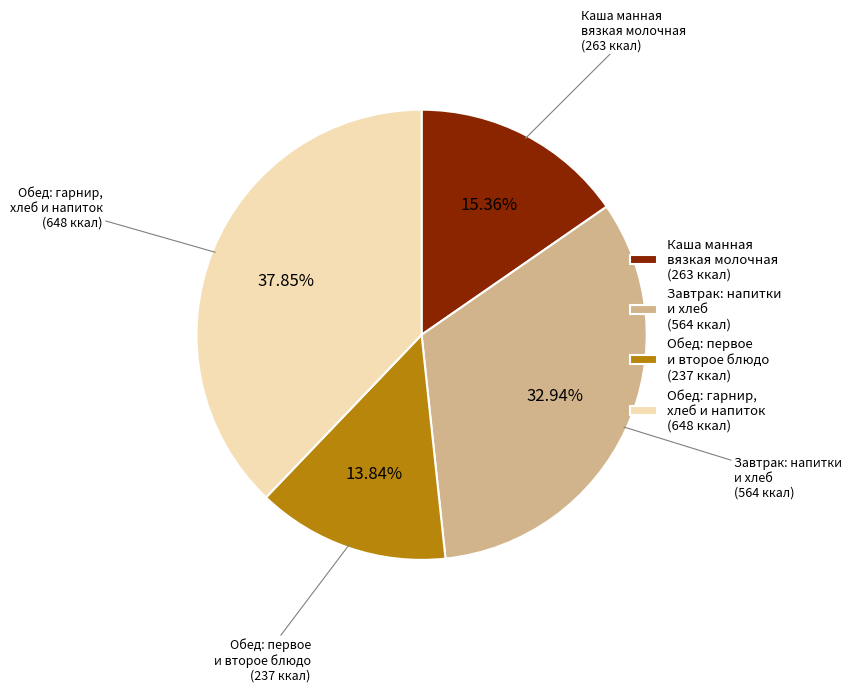

How many segments does this pie chart have?

4